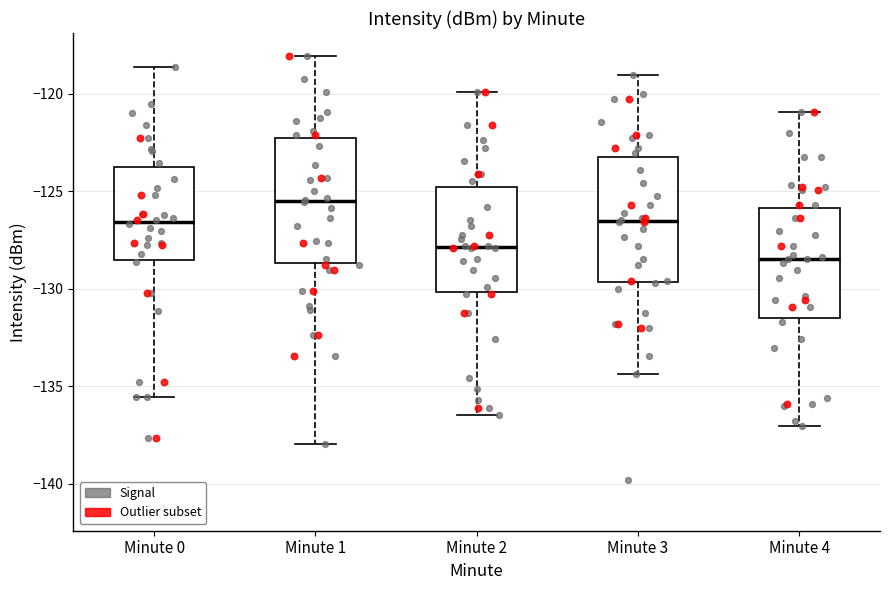

Reading left to right, read every box against the y-axis: the position of its median line, the range the box covers, and the ends of its whiskers. The values are not printed on the chart, so give them approximately, as read against the axis.

Minute 0: median -126.5, box -128.5 to -123.5, whiskers -135.5 to -118.5
Minute 1: median -125.5, box -128.5 to -122.5, whiskers -138.0 to -118.0
Minute 2: median -128.0, box -130.0 to -125.0, whiskers -136.5 to -120.0
Minute 3: median -126.5, box -129.5 to -123.0, whiskers -134.5 to -119.0
Minute 4: median -128.5, box -131.5 to -126.0, whiskers -137.0 to -121.0